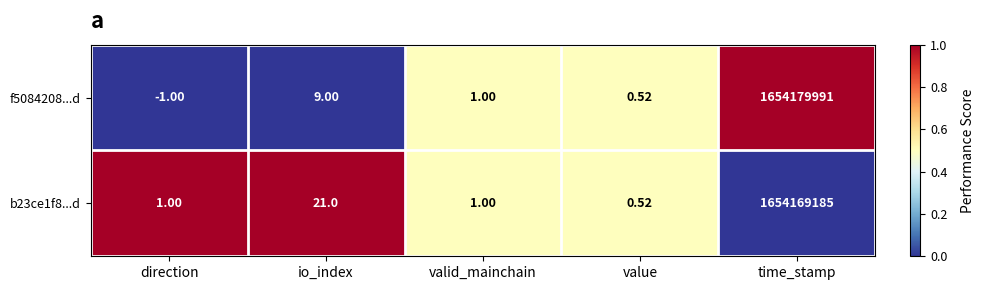

Rank the categories by f5084208...d value from lowest to highest.

direction, value, valid_mainchain, io_index, time_stamp